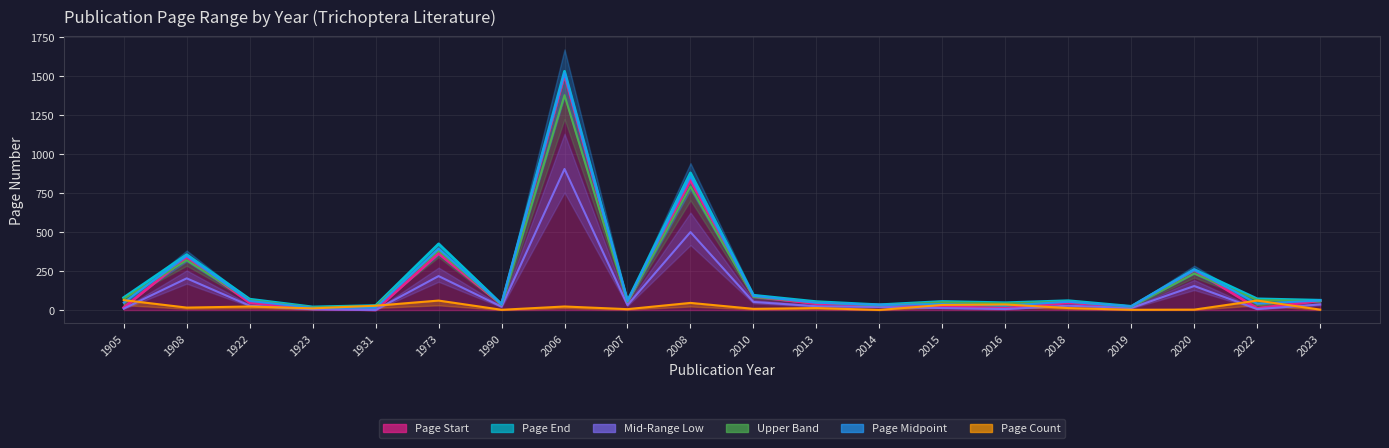

Reading right to left, extract all data points from this chart.

Page Start: 2023=60	2022=11	2020=257	2019=22	2018=47	2016=11	2015=22	2014=33	2013=41	2010=87	2008=833	2007=53	2006=1507	1990=36	1973=363	1931=1	1923=9	1922=47	1908=339	1905=16
Page End: 2023=63	2022=72	2020=260	2019=24	2018=60	2016=47	2015=55	2014=34	2013=54	2010=95	2008=879	2007=59	2006=1530	1990=38	1973=424	1931=29	1923=20	1922=70	1908=355	1905=80